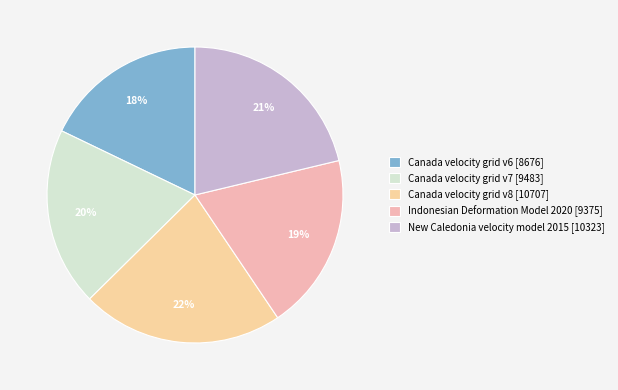

True or false: Canada velocity grid v6 accounts for 18% of the total.

True